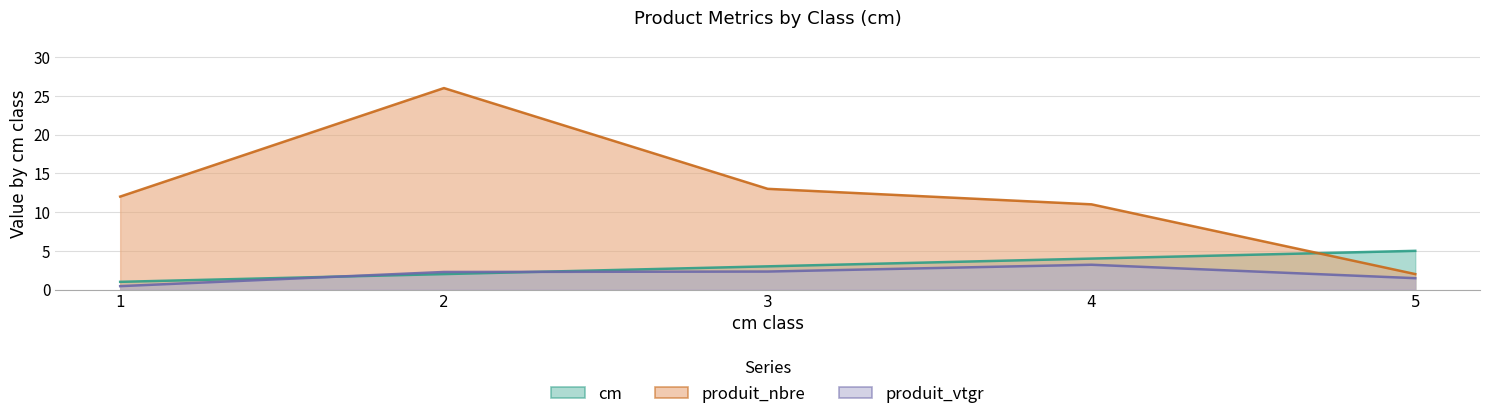

Where is produit_vtgr nearest to the value 1?

5